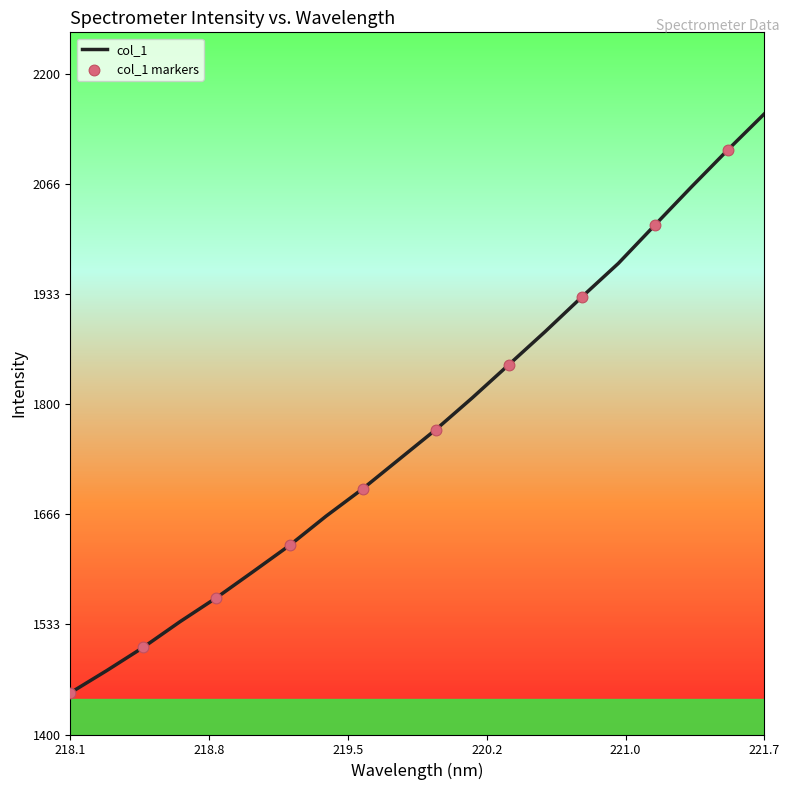

What is the difference between the maximum and minimum values?

700.9